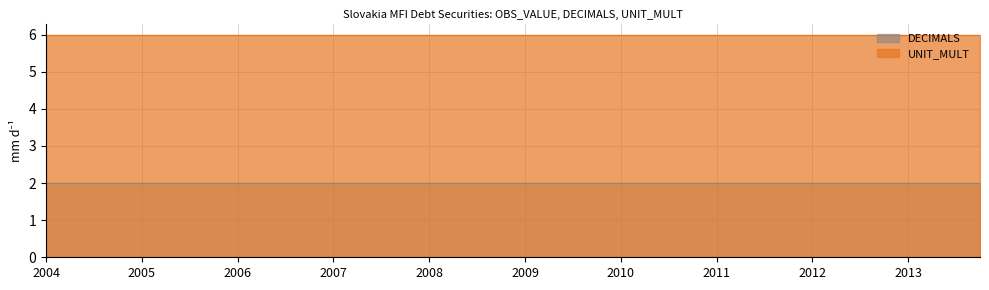

What is the approximate value of UNIT_MULT at 2006-Q1?

6.0